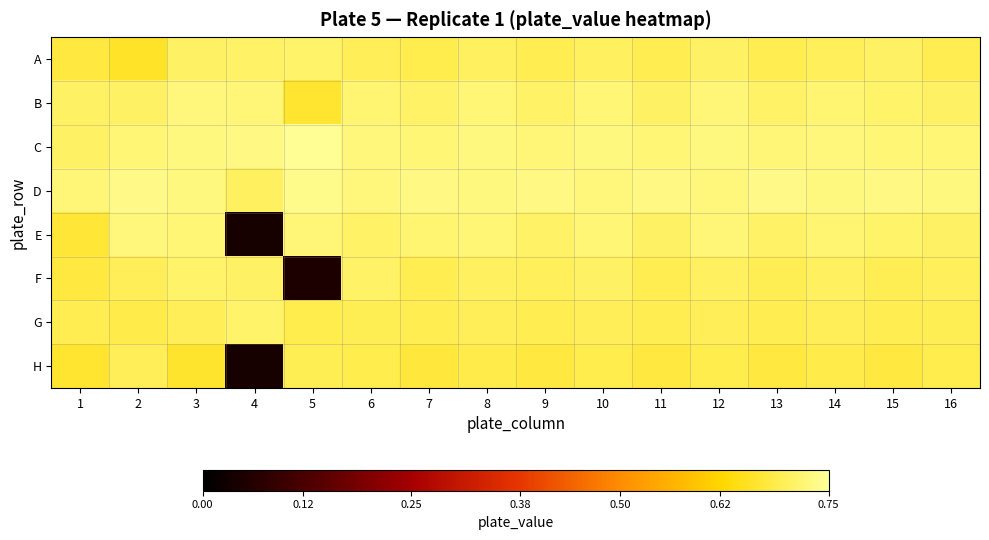

At 5, list the series in order from largest to smallest.

C, D, E, A, H, G, B, F